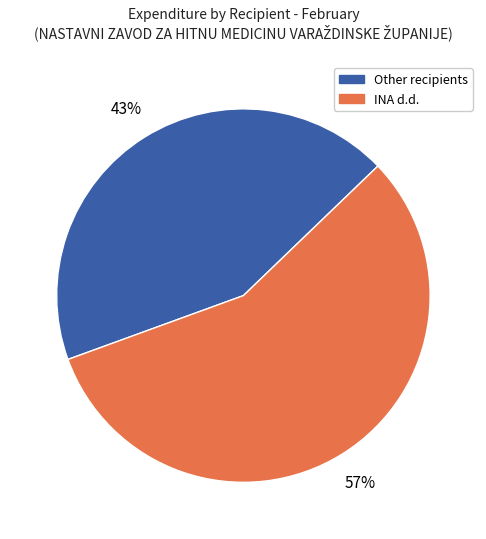

To the nearest percent, what is the average slice percentage?

50%